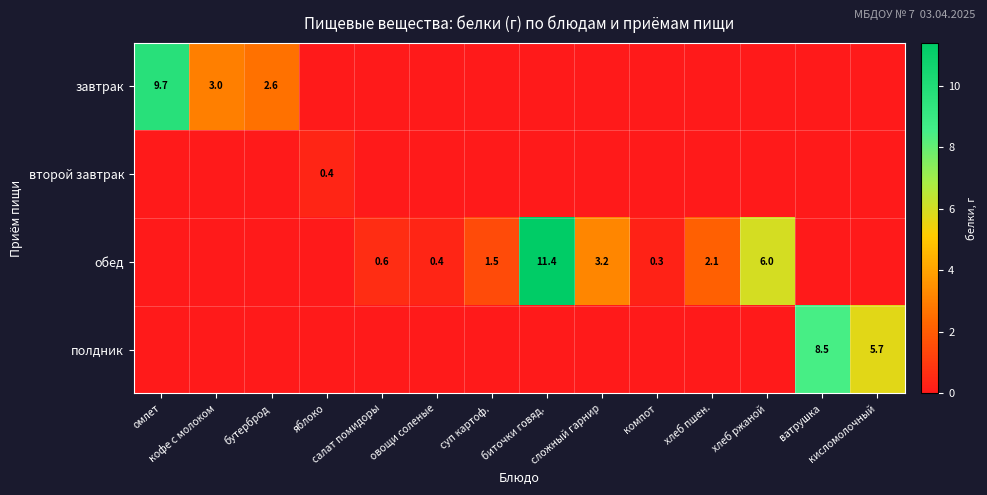

How many values in the завтрак series exceed 0?

3